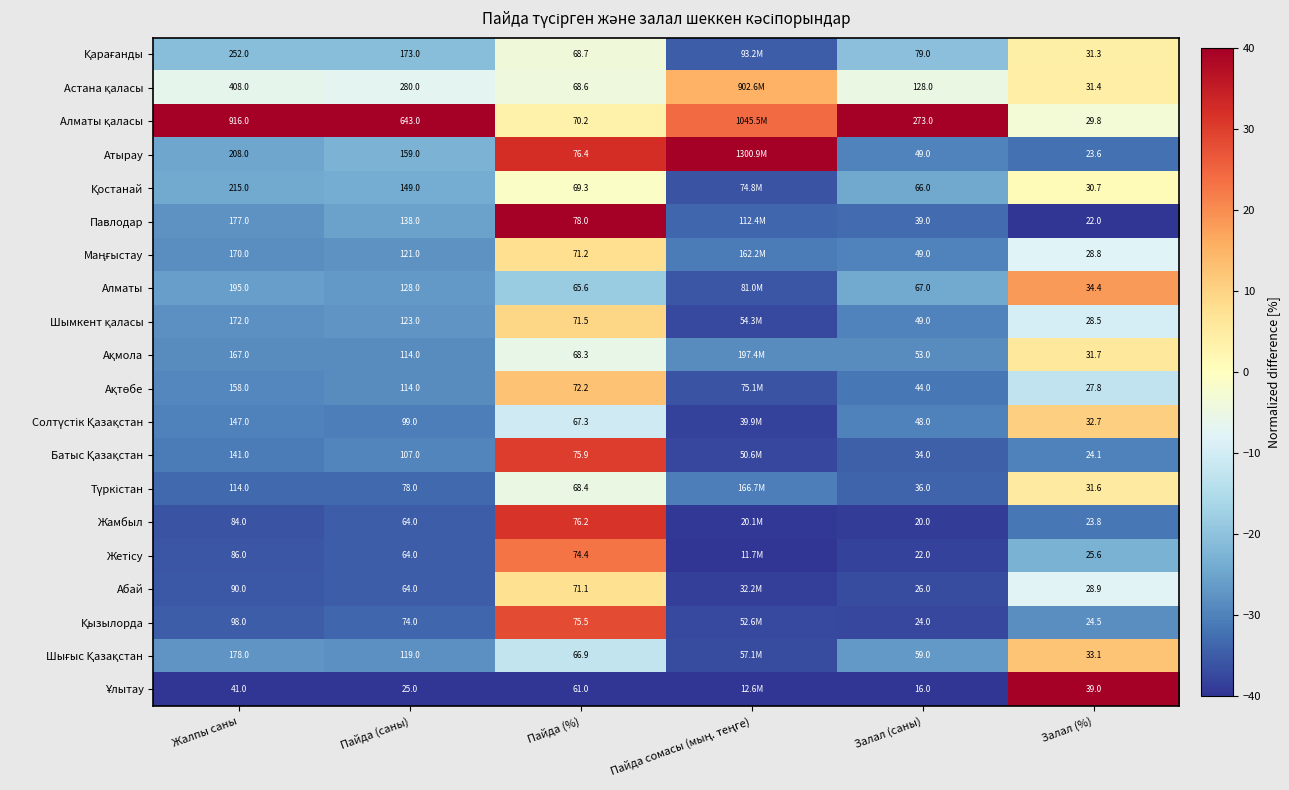

At how many categories does at least one series exceed -16?

6